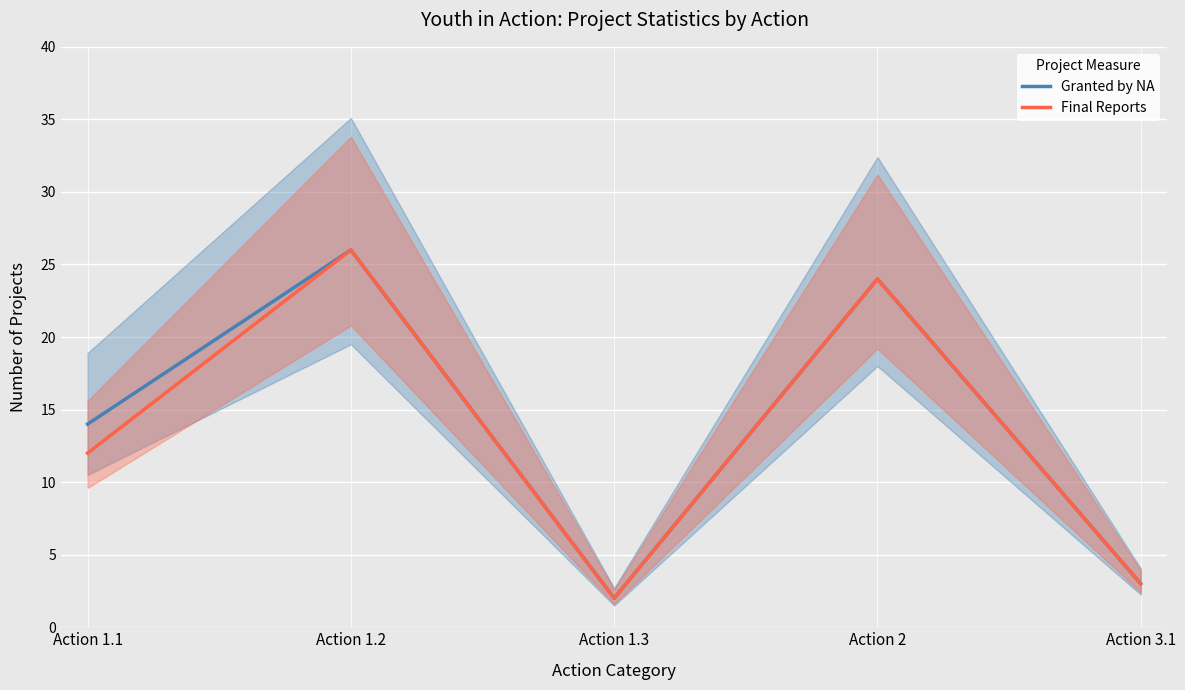

Where is Final Reports nearest to the value 14?

Action 1.1